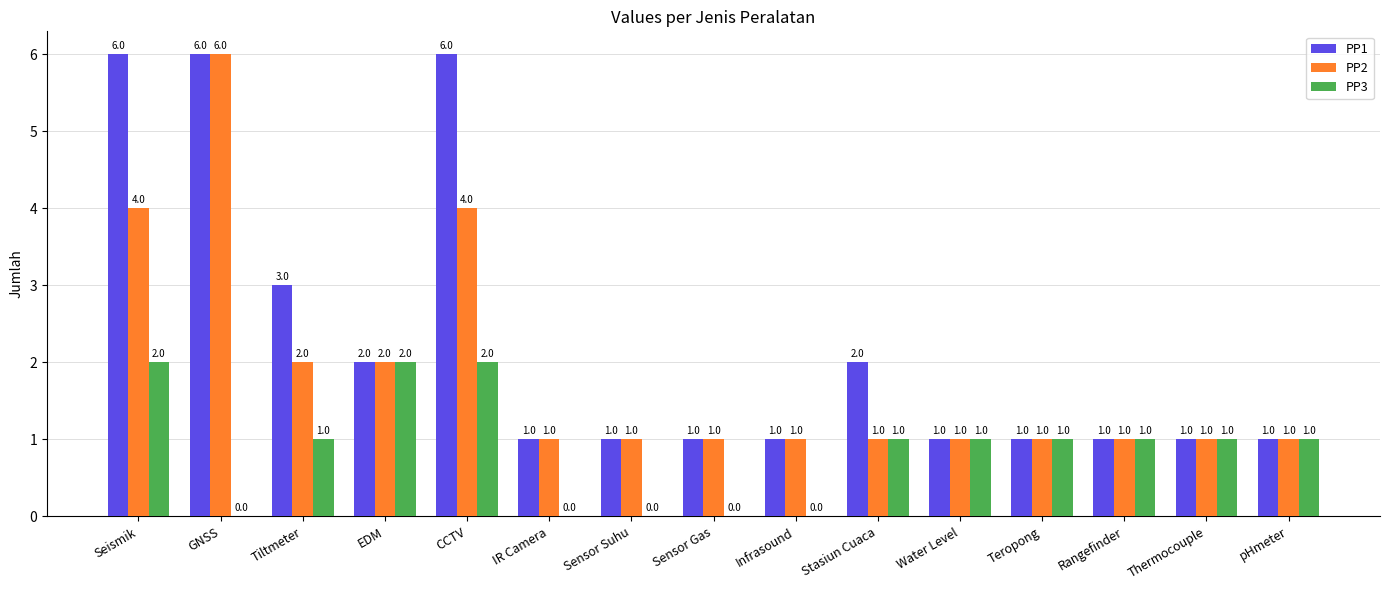

How many positive values does the PP3 series have?

10